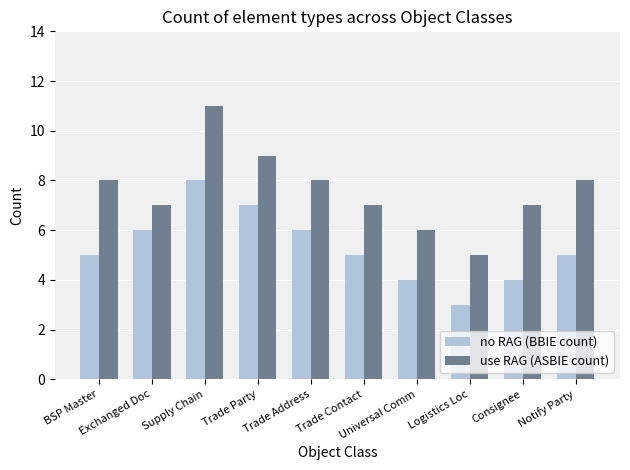

Reading left to right, list all the values displayed in this chart.

no RAG (BBIE count): BSP Master=5	Exchanged Doc=6	Supply Chain=8	Trade Party=7	Trade Address=6	Trade Contact=5	Universal Comm=4	Logistics Loc=3	Consignee=4	Notify Party=5
use RAG (ASBIE count): BSP Master=8	Exchanged Doc=7	Supply Chain=11	Trade Party=9	Trade Address=8	Trade Contact=7	Universal Comm=6	Logistics Loc=5	Consignee=7	Notify Party=8